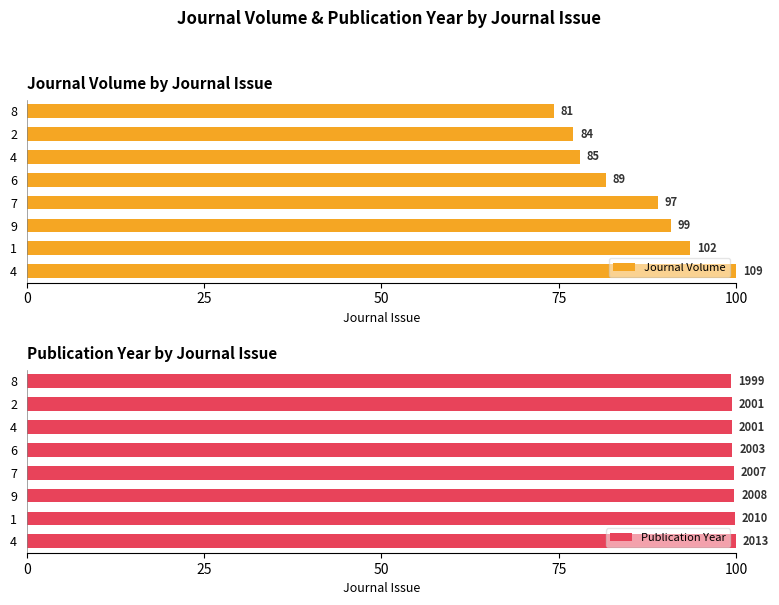

List the series in order of their overall mean, lowest first.

Journal Volume, Publication Year